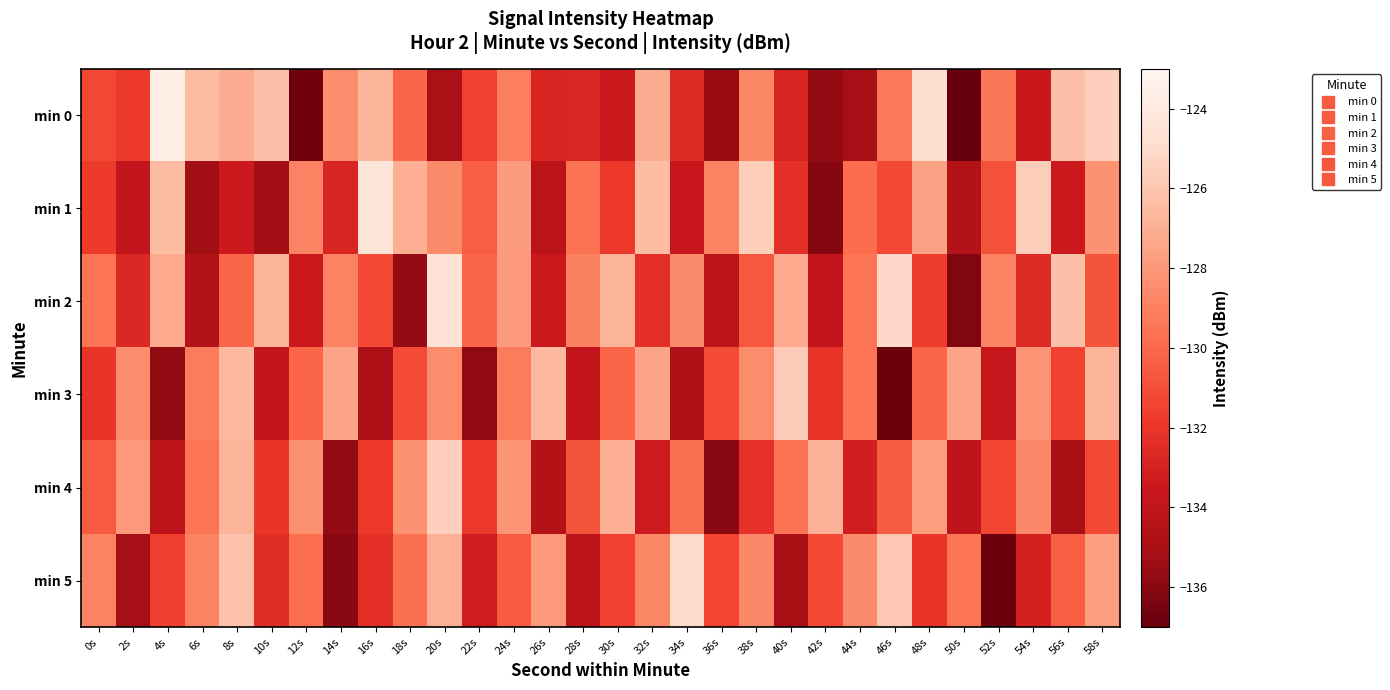

List the series in order of their peak value, lowest first.

min 3, min 4, min 5, min 2, min 1, min 0